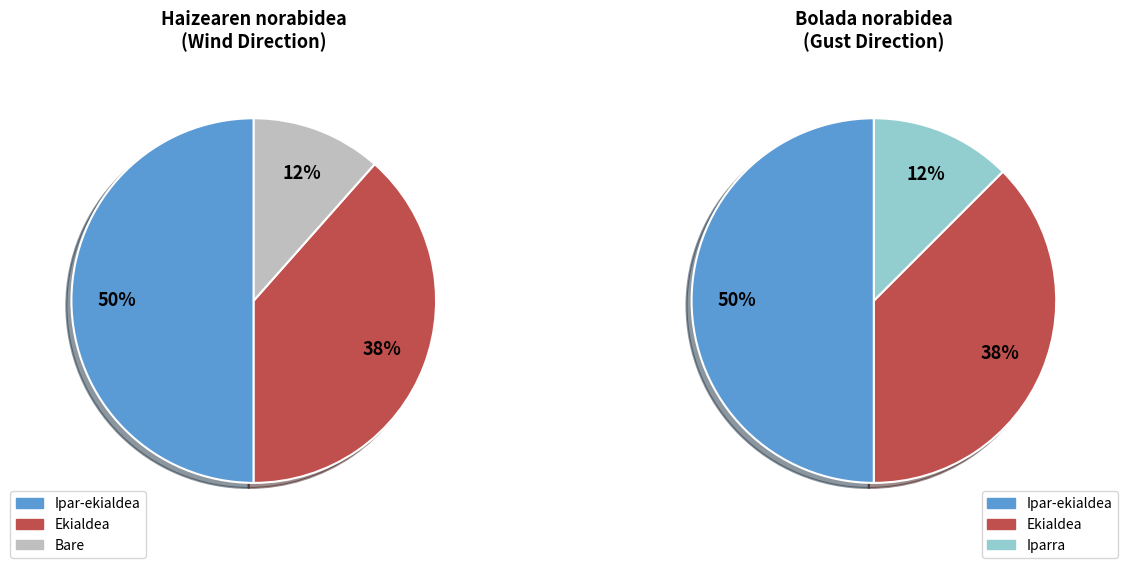

Does Bare account for over 50% of the chart?

No